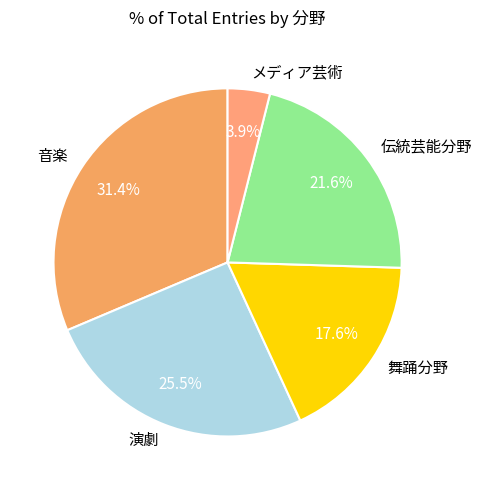

Rank the categories by value from highest to lowest.

音楽, 演劇, 伝統芸能分野, 舞踊分野, メディア芸術